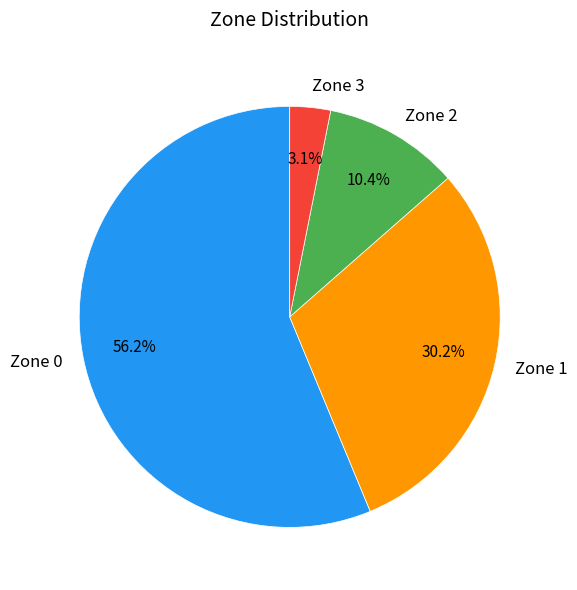

Which has a higher value, Zone 2 or Zone 3?

Zone 2